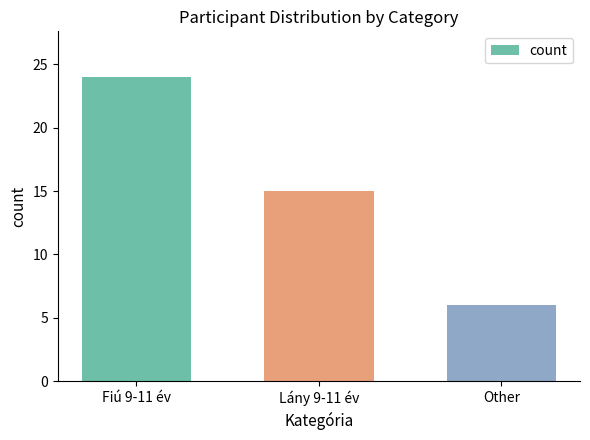

Count the number of categories in the chart.

3